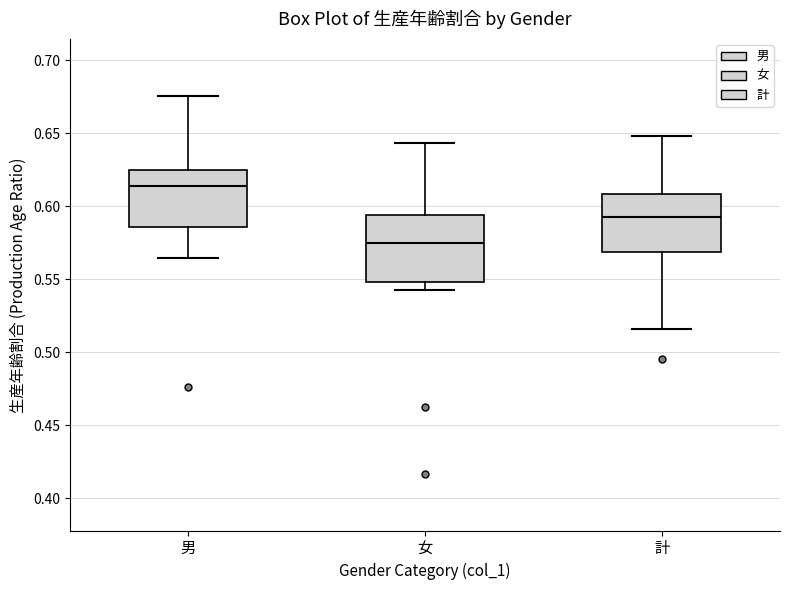

Which box is the tallest, from its lower edge to its upper edge?

女